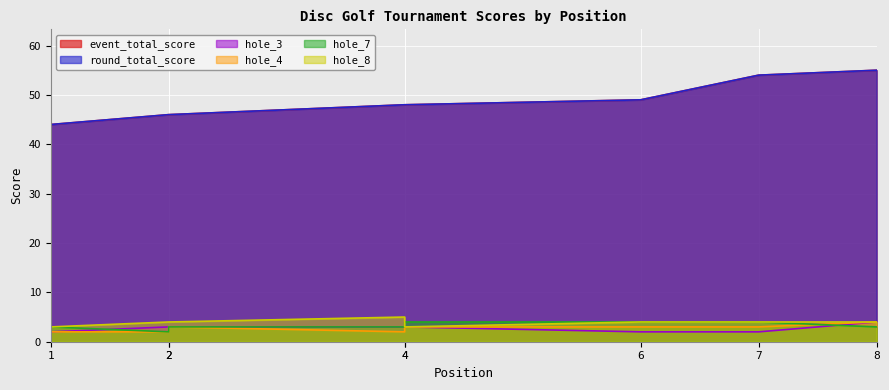

How many lines are shown in the chart?

6